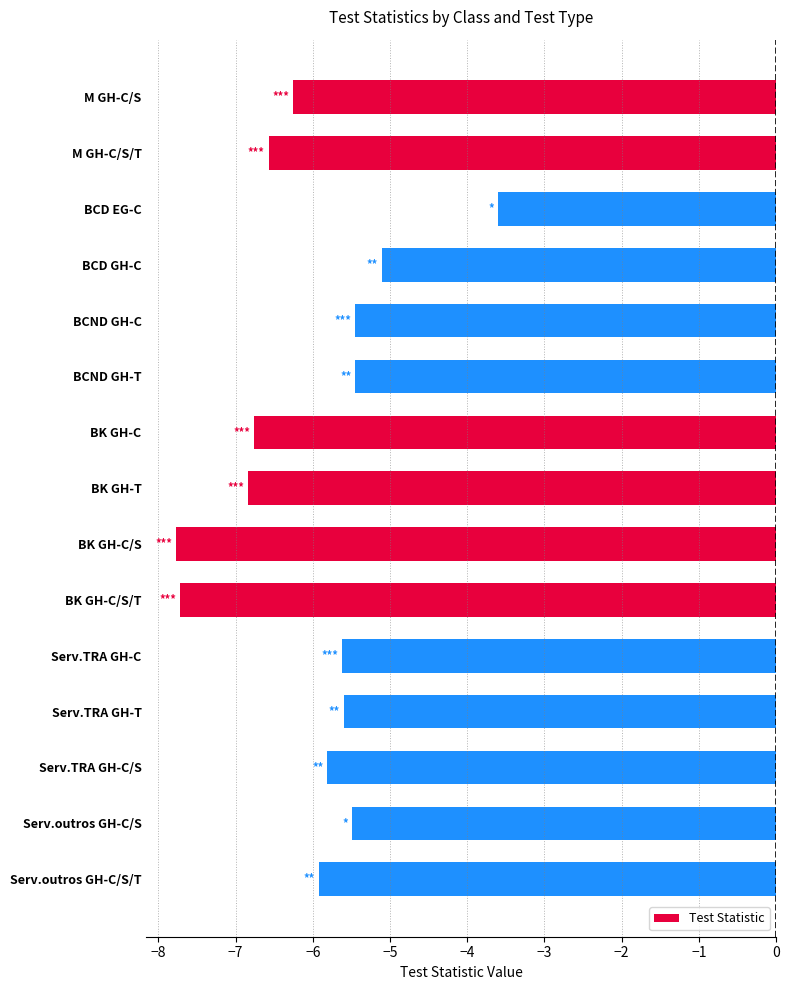

What is the change in value from BK GH-C/S/T to Serv.TRA GH-C/S?

+1.9